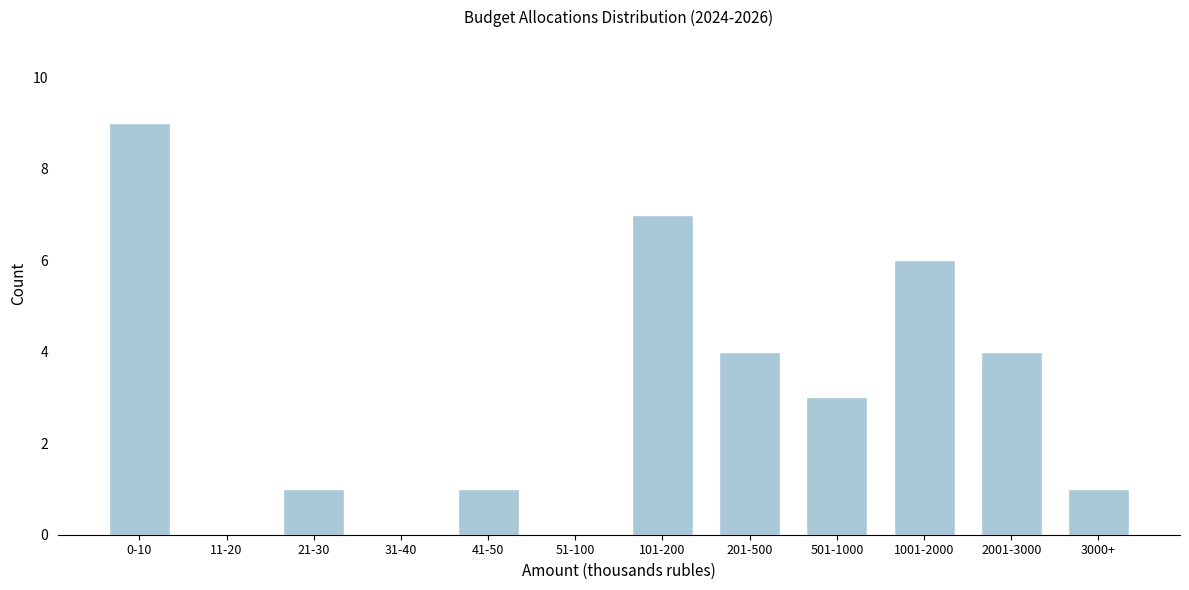

Reading right to left, transcribe all the data shown in this chart.

3000+=1	2001-3000=4	1001-2000=6	501-1000=3	201-500=4	101-200=7	51-100=0	41-50=1	31-40=0	21-30=1	11-20=0	0-10=9